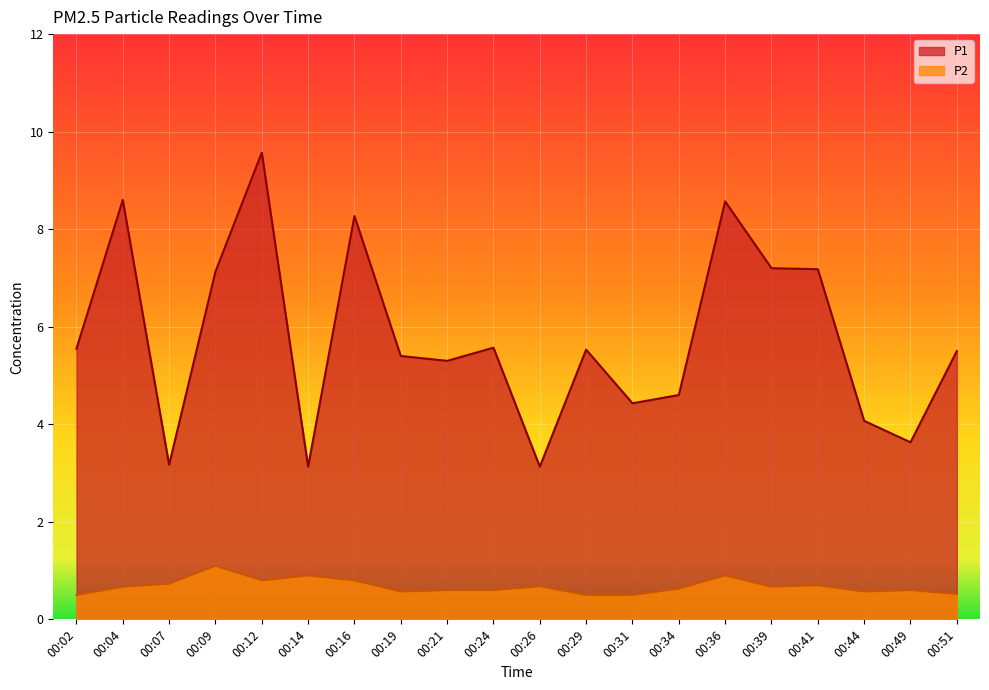

Which series changed the most between 00:02 and 00:09?

P1